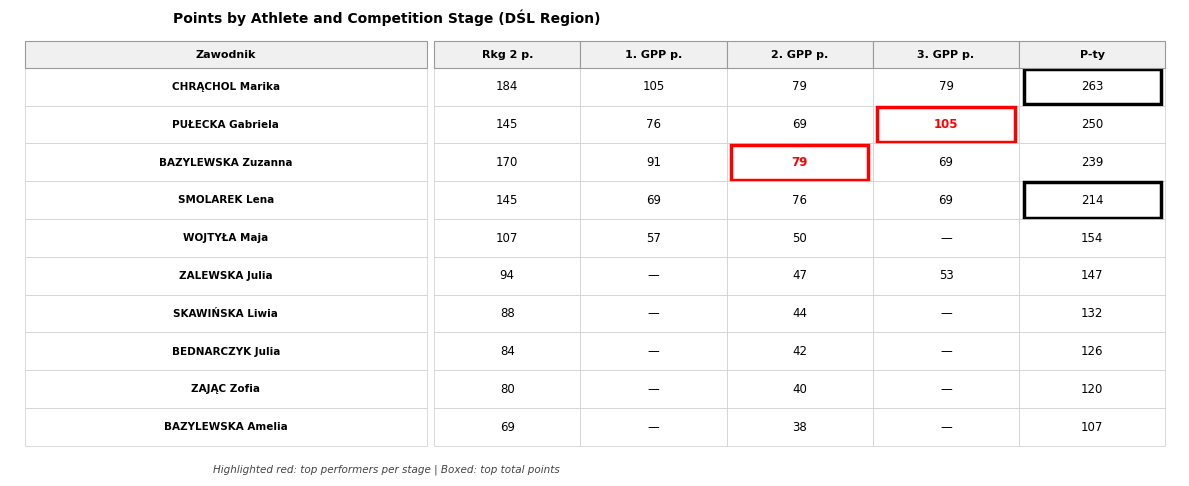

Which series has the widest spread of values?

CHRĄCHOL Marika